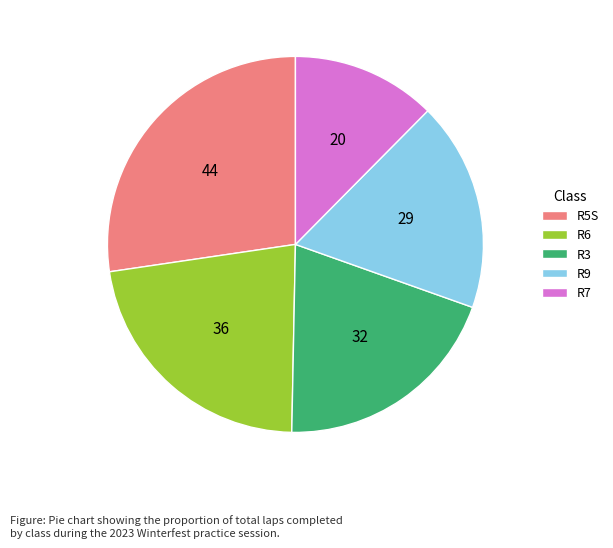

Is it true that R6 is 1% of the pie?

False